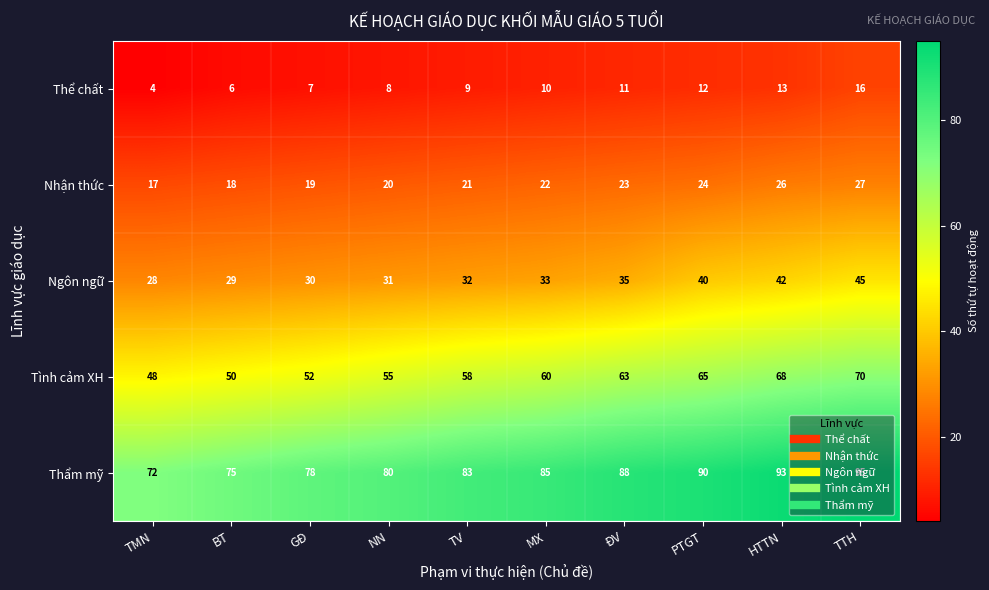

Which category has the highest value across all series?

TTH